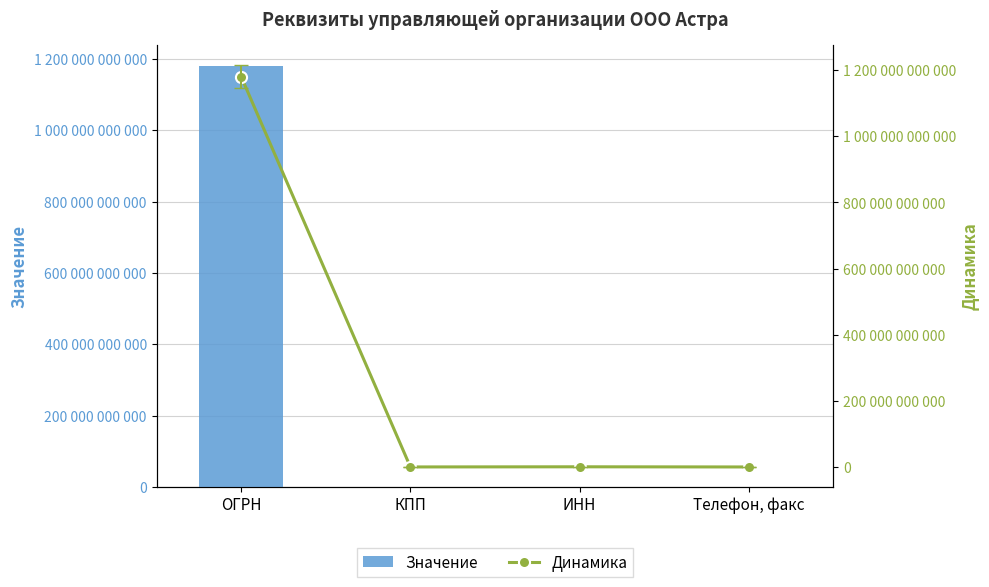

Which series has the largest total across all categories?

Значение